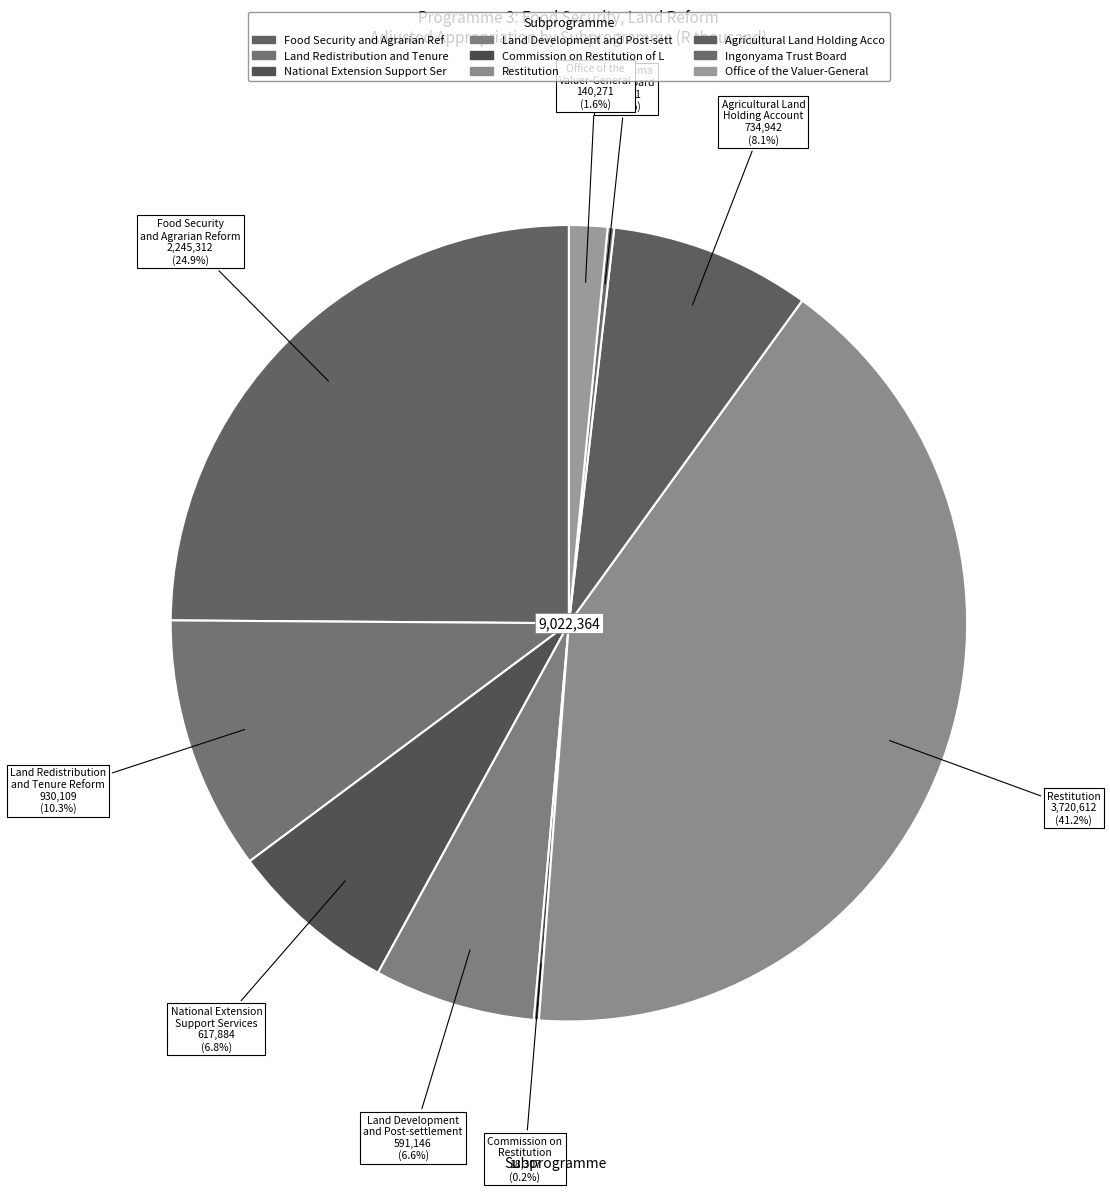

How many slices are in this pie chart?

9